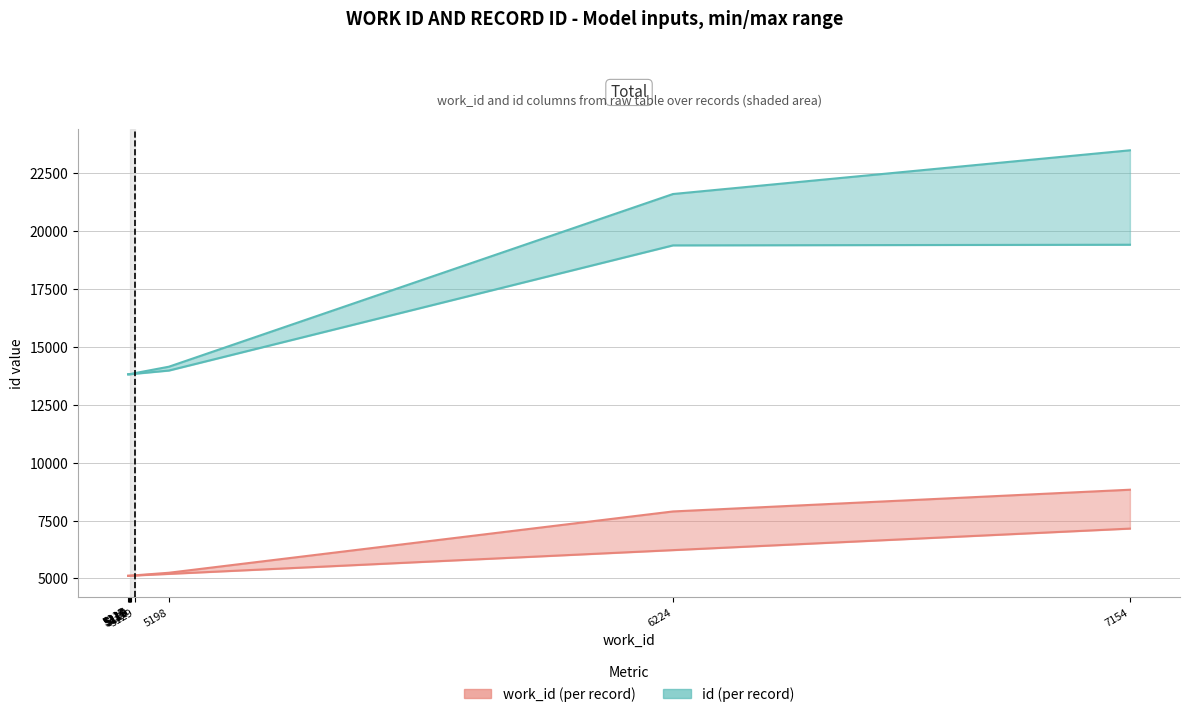

True or false: id_upper and work_id_upper intersect in this chart.

False